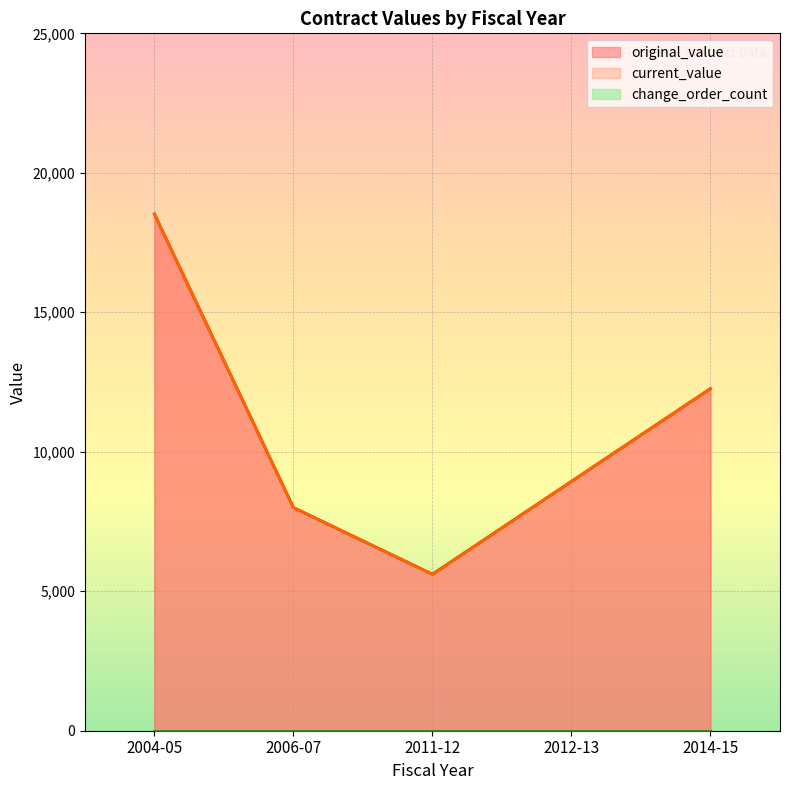

Is the value of original_value at 2011-12 greater than the value of change_order_count at 2004-05?

Yes